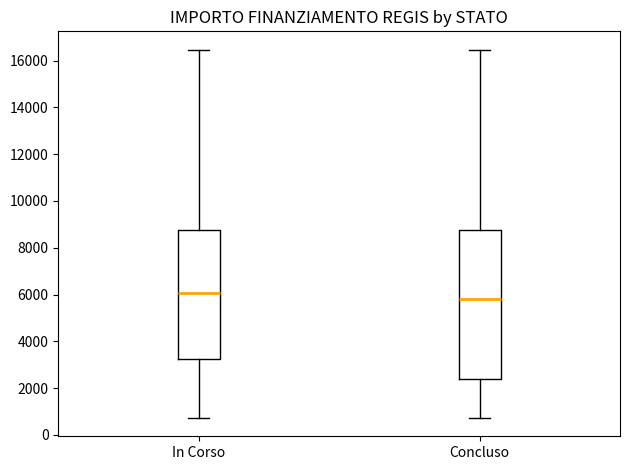

Where does the lower whisker of the box for Concluso end on the y-axis? The values are not printed on the chart, so give them approximately, as read against the axis.

800